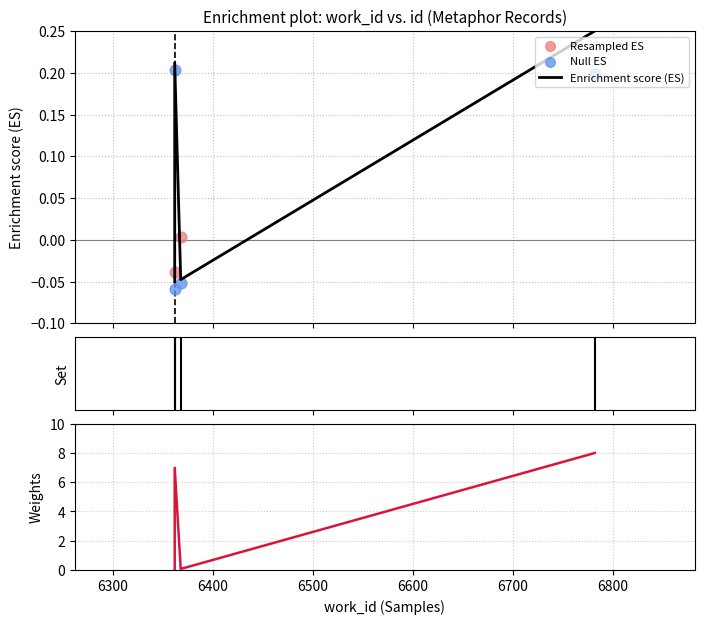

Which series has the widest spread of Y values?

Weights